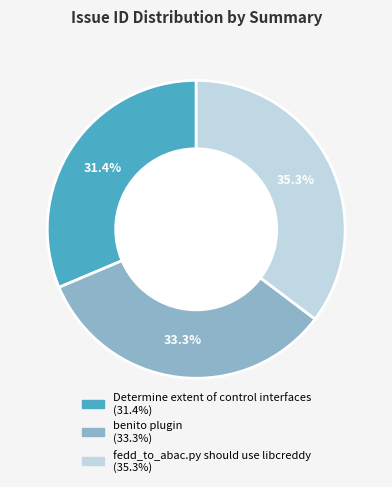

Which slice is the smallest?

Determine extent of control interfaces